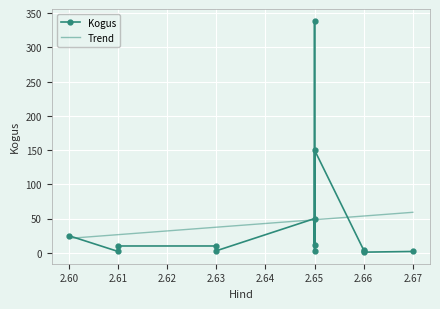

What is the sum of the values at 2.65 and 2.65?

13